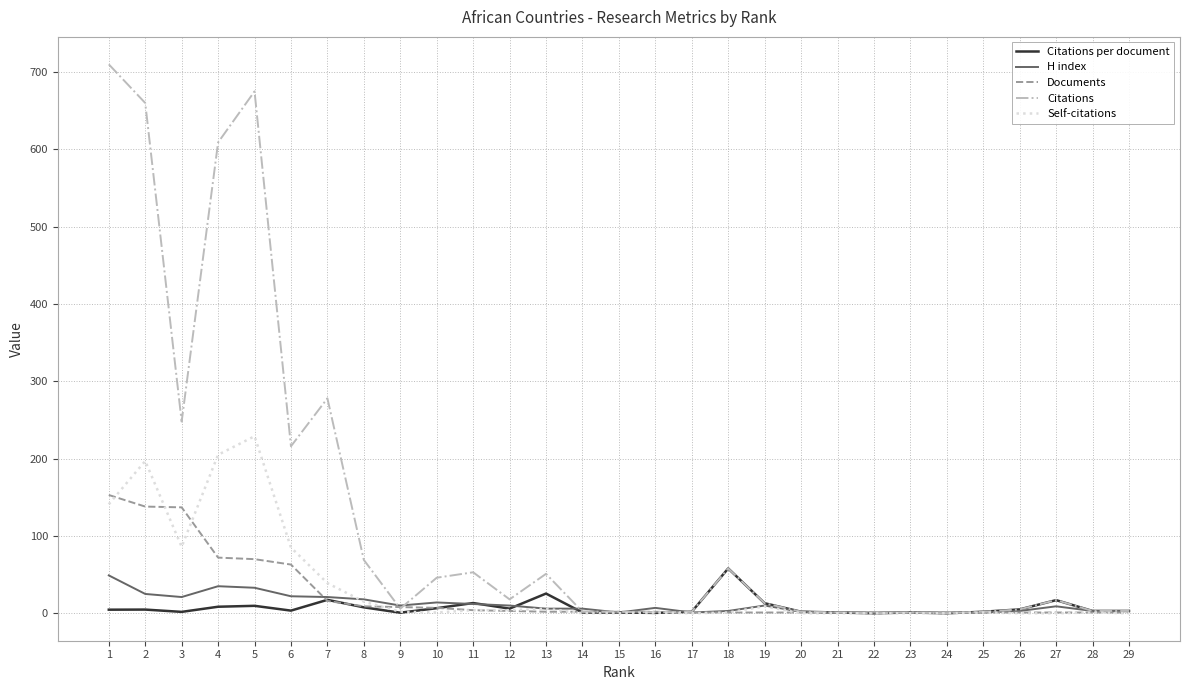

Which series has the largest total across all categories?

Citations